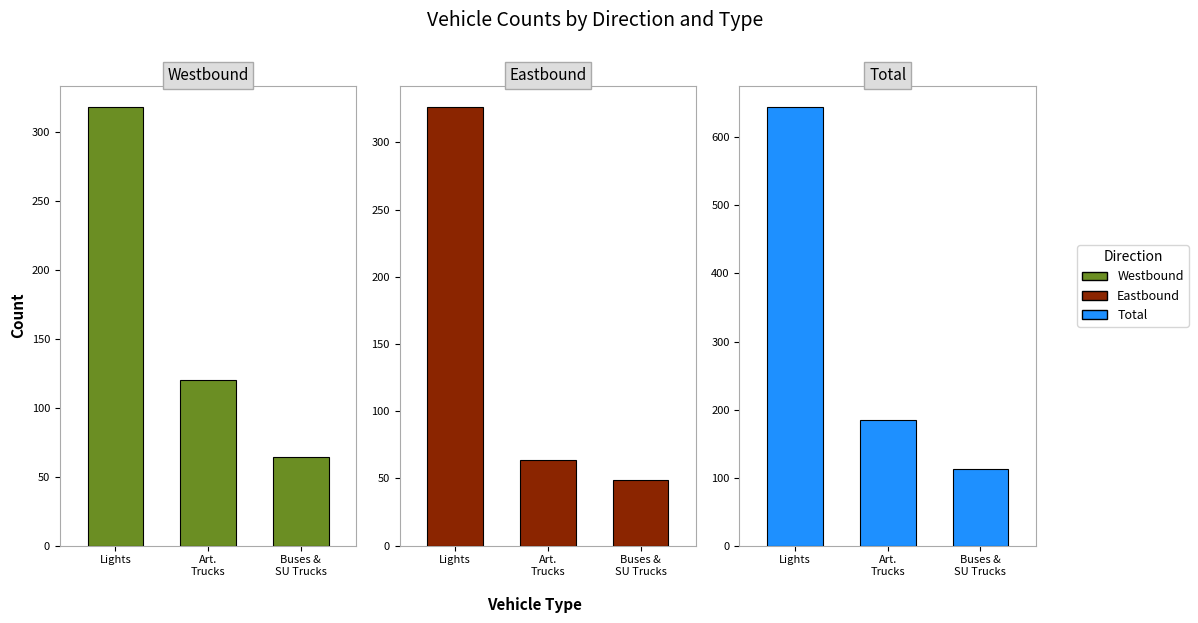

What is the average value of the Articulated Trucks series?

123